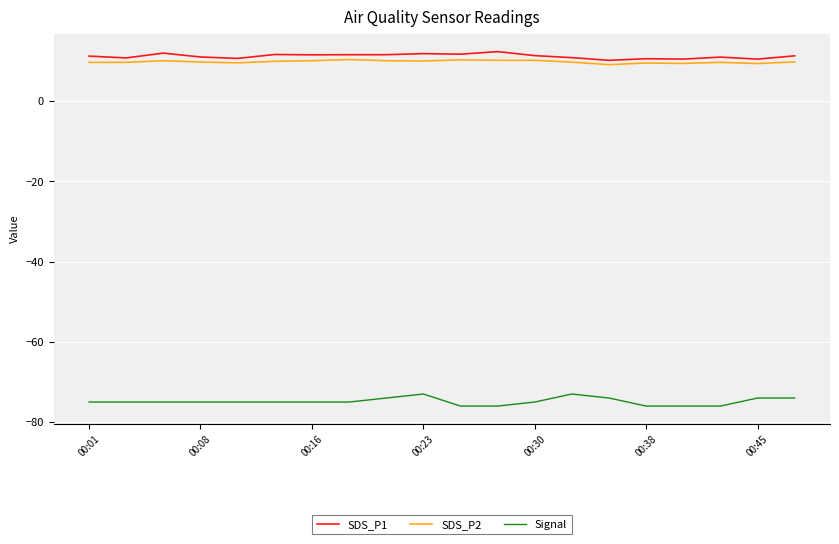

What is the maximum value shown in the chart?

12.3